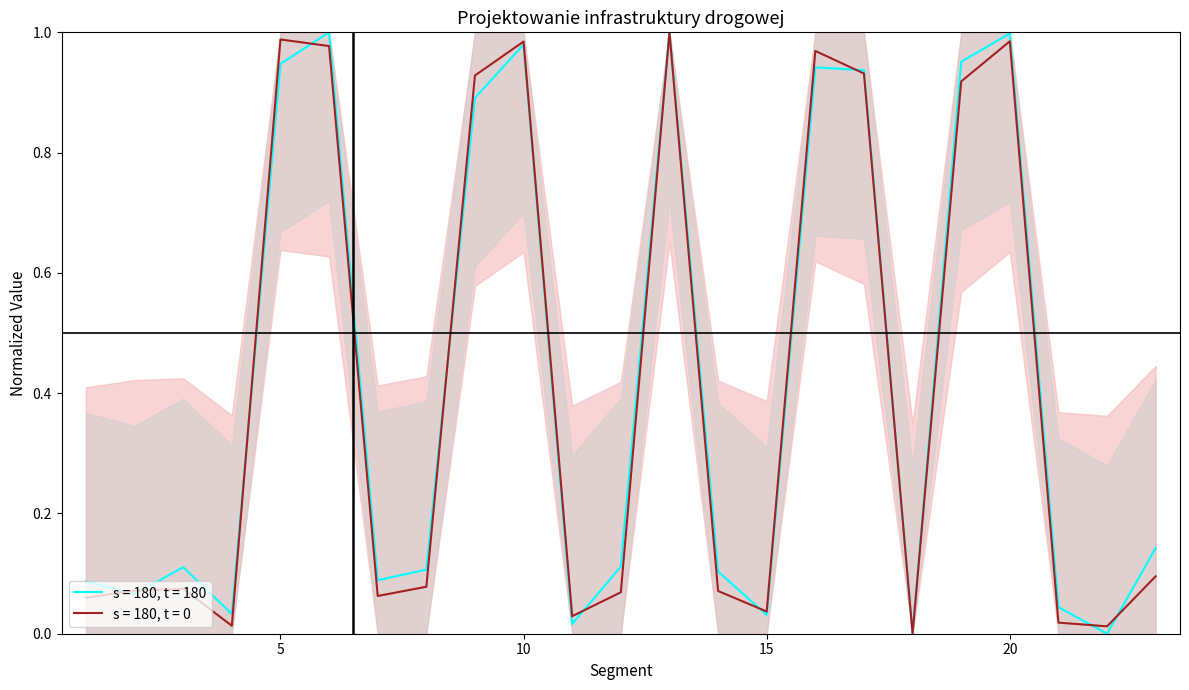

Between 11 and 19, which is larger?

19